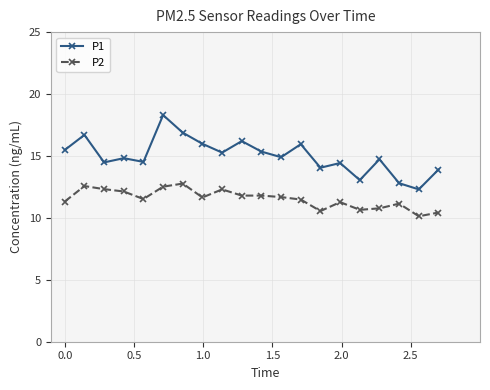

Which series has the largest total across all categories?

P1